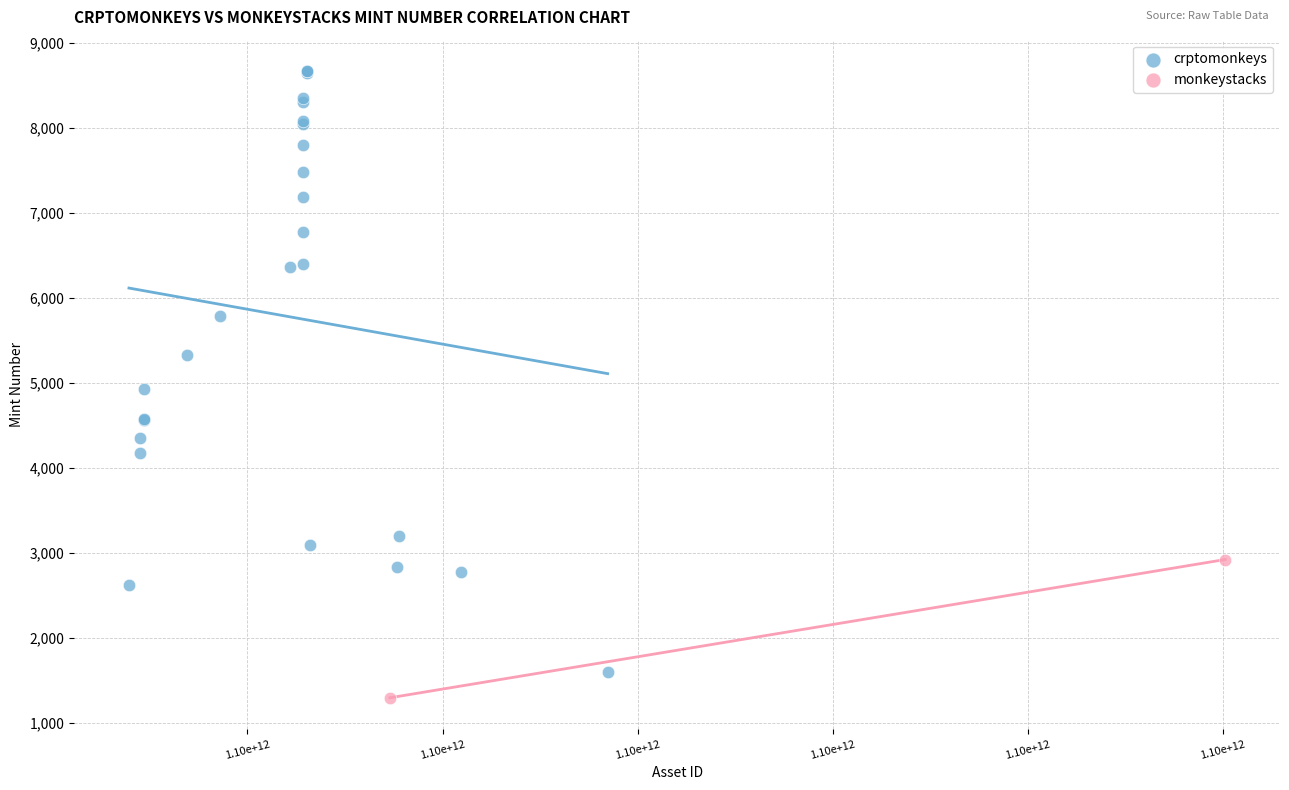

What are all the series names shown in the legend?

crptomonkeys, monkeystacks